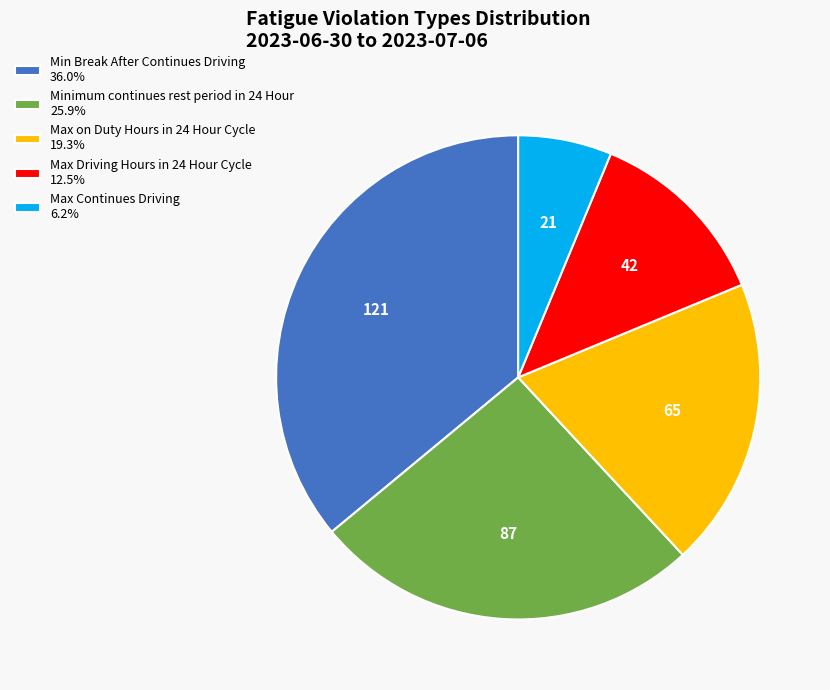

Is it true that Max on Duty Hours in 24 Hour Cycle is 32% of the pie?

False